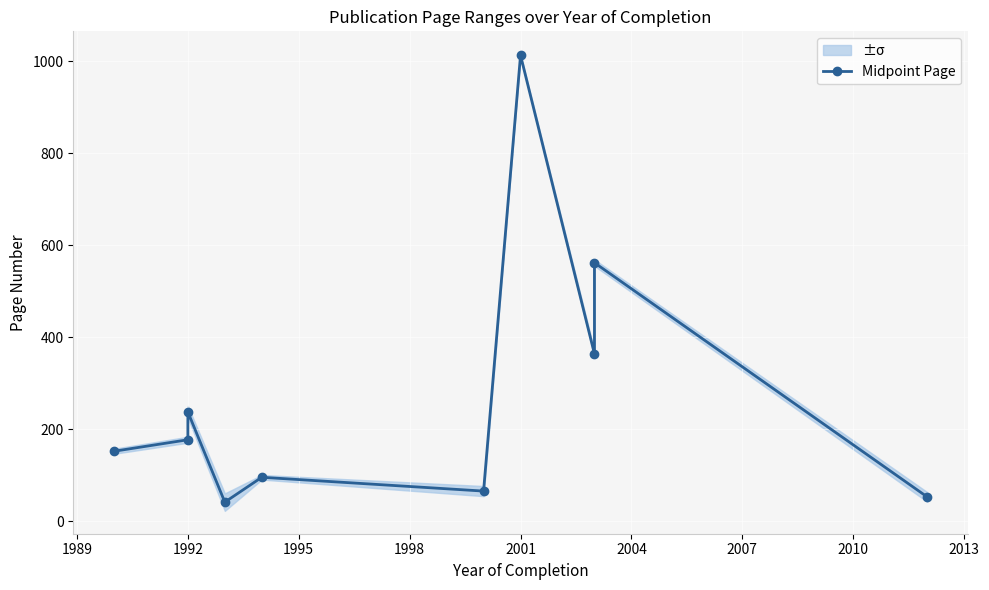

What is the value of the 1st point from the left?

152.5